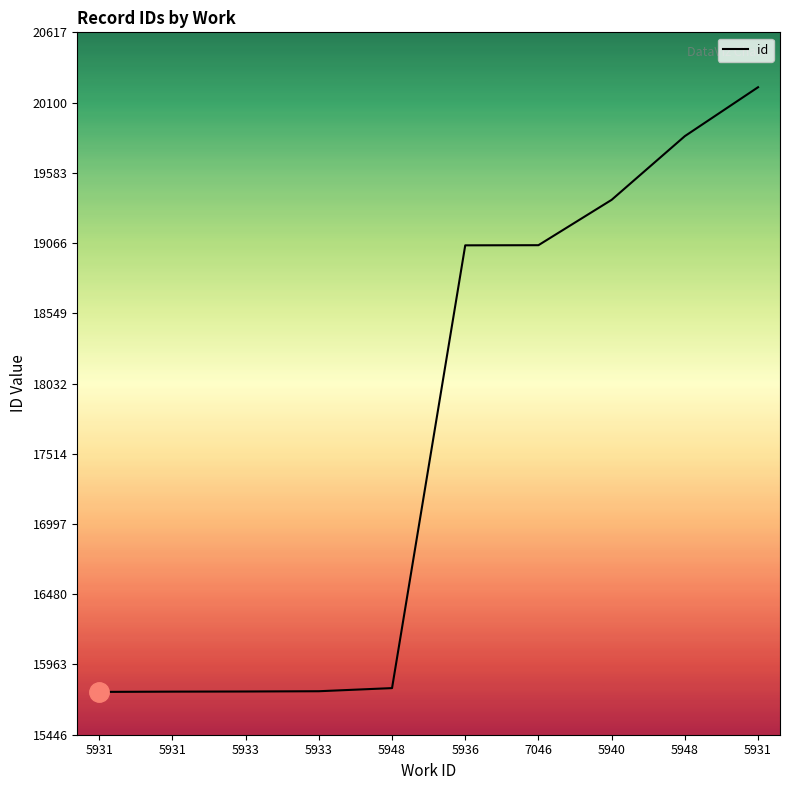

At which label does the data first exceed 19049?

7046